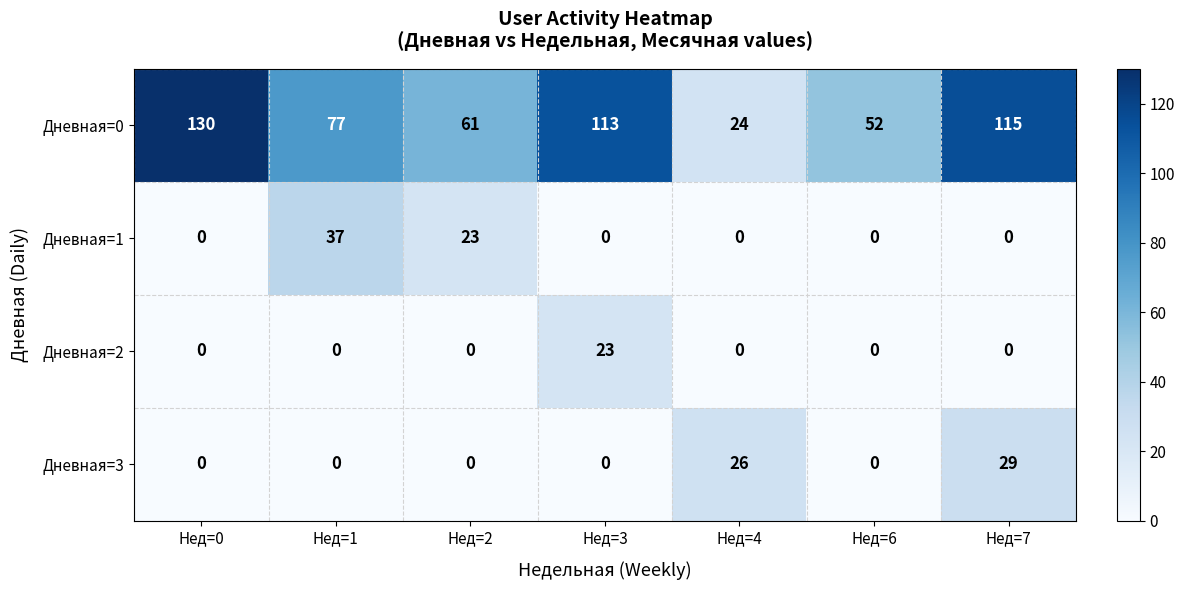

Reading left to right, what are all the values shown in this chart?

Дневная=0: 130	77	61	113	24	52	115
Дневная=1: 0	37	23	0	0	0	0
Дневная=2: 0	0	0	23	0	0	0
Дневная=3: 0	0	0	0	26	0	29